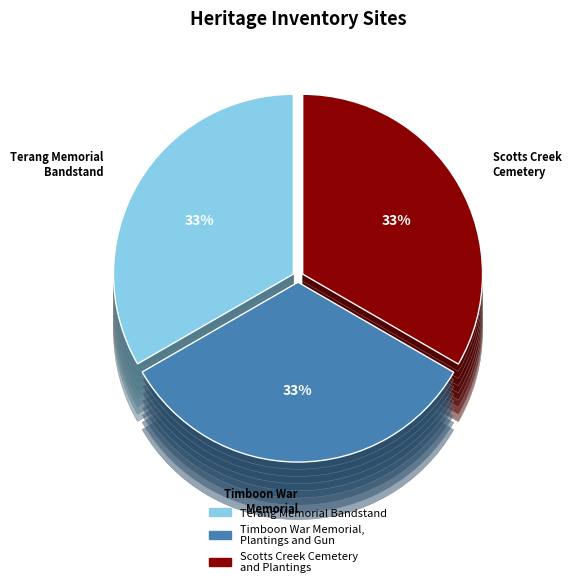

Rank the categories by value from lowest to highest.

Terang Memorial Bandstand, Timboon War Memorial, Plantings and Gun, Scotts Creek Cemetery and Plantings